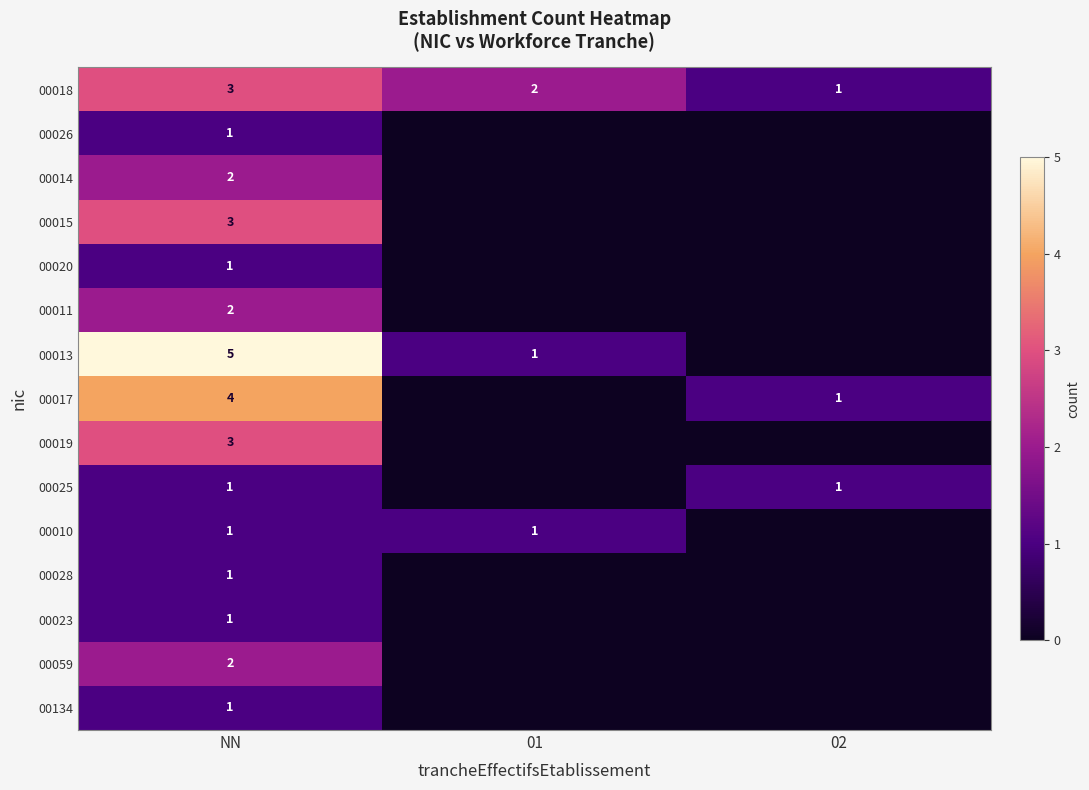

Is it true that 00020 equals 1 at NN?

True